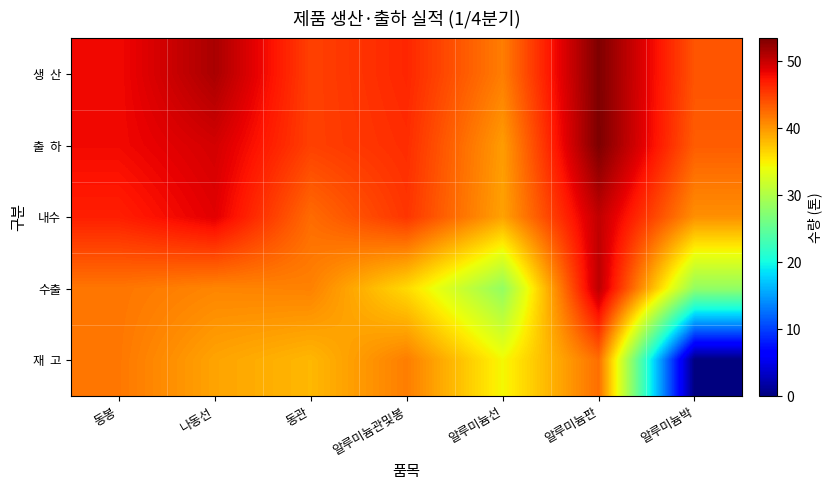

Between 동봉 and 동관, which series saw the biggest shift?

내수